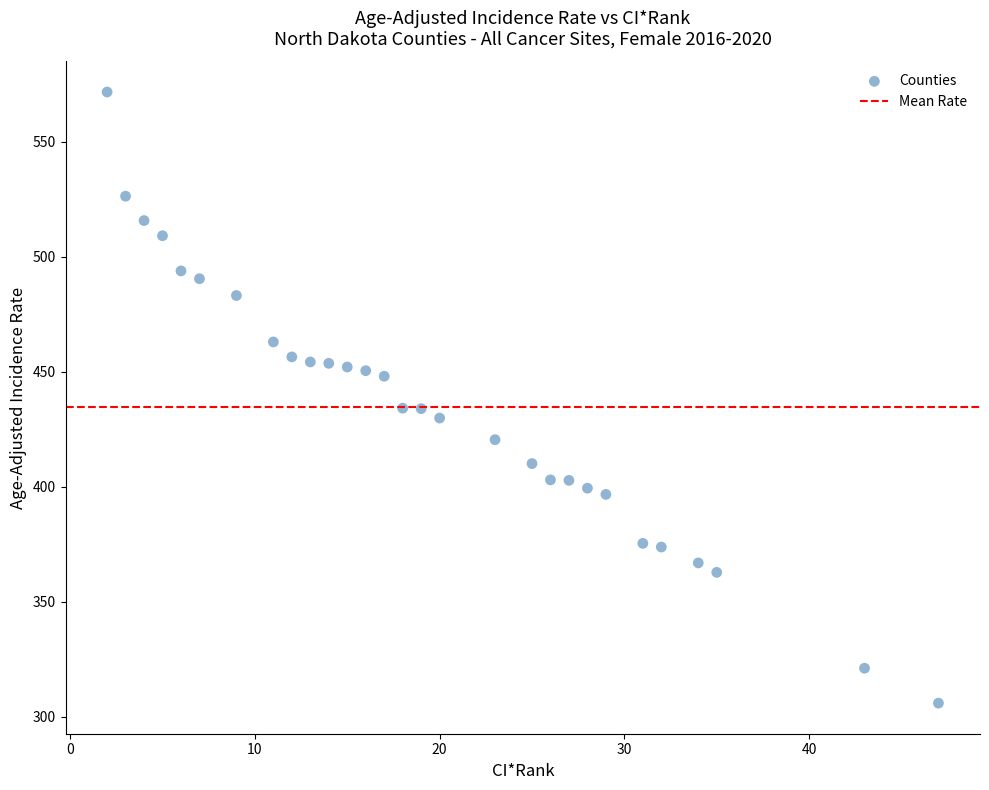

What is the range of X values (max minus min)?

45.0